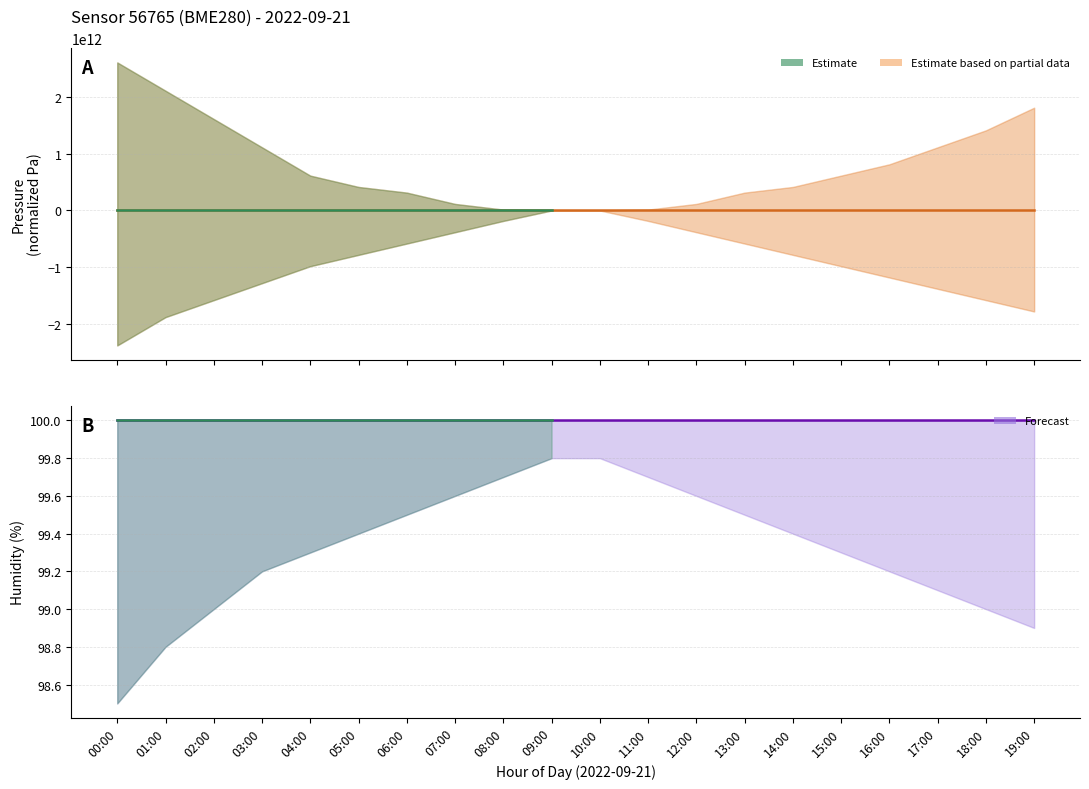

True or false: humidity and pressure intersect in this chart.

False